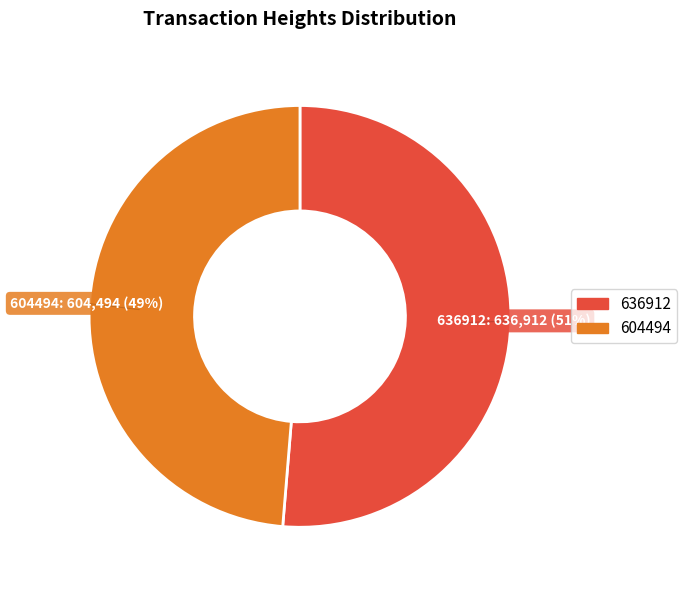

Combined, do 604494 and 636912 account for over 50%?

Yes